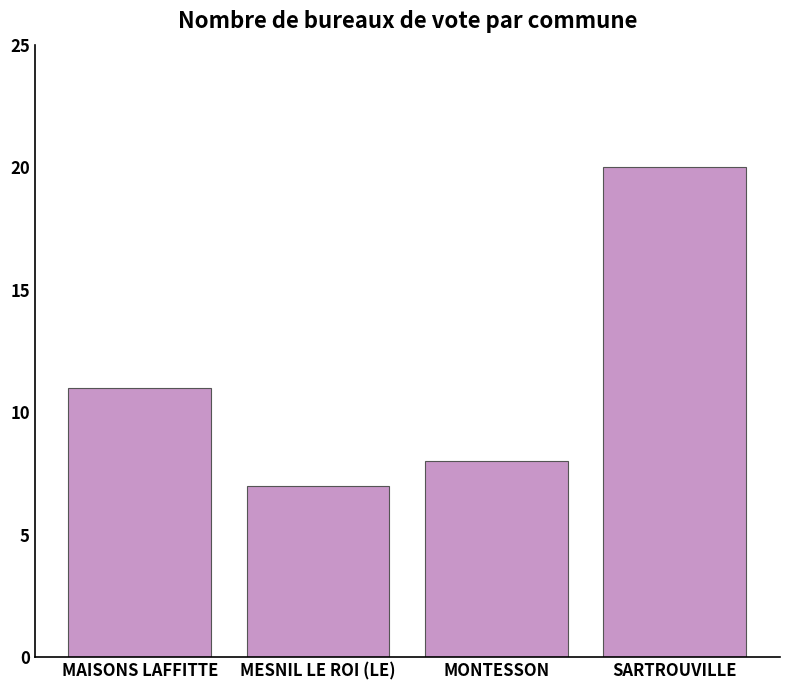

Are the bars horizontal?

No